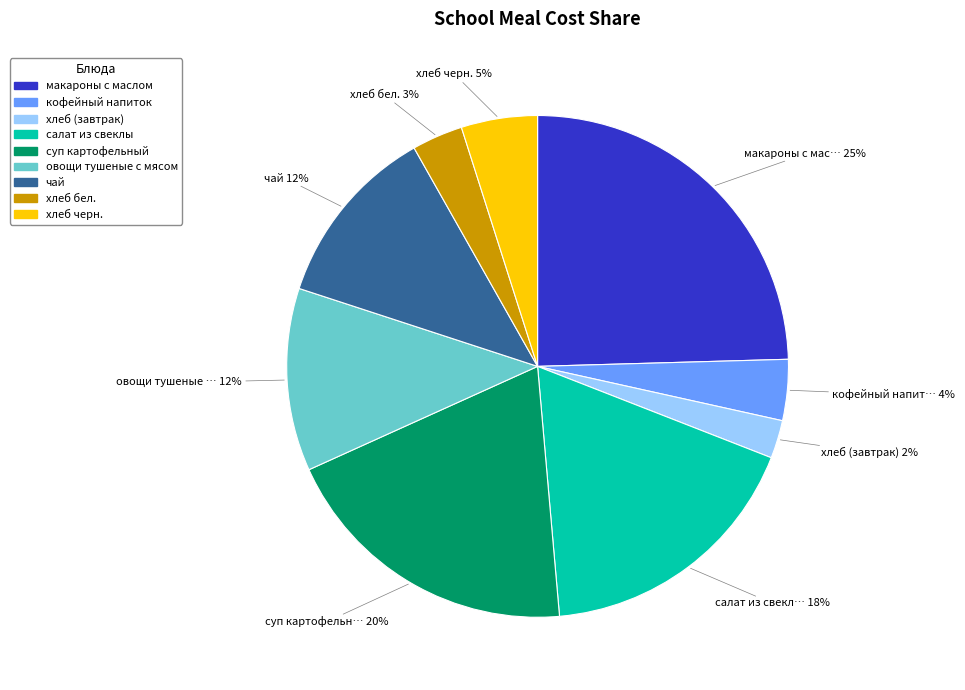

Does any single category account for the majority?

No